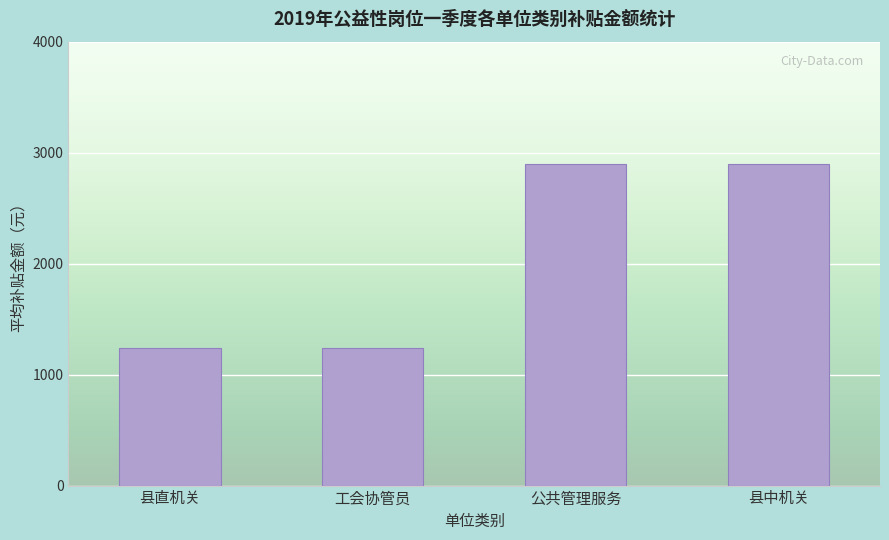

What is the ratio of the value at 县直机关 to the value at 县中机关?

0.4